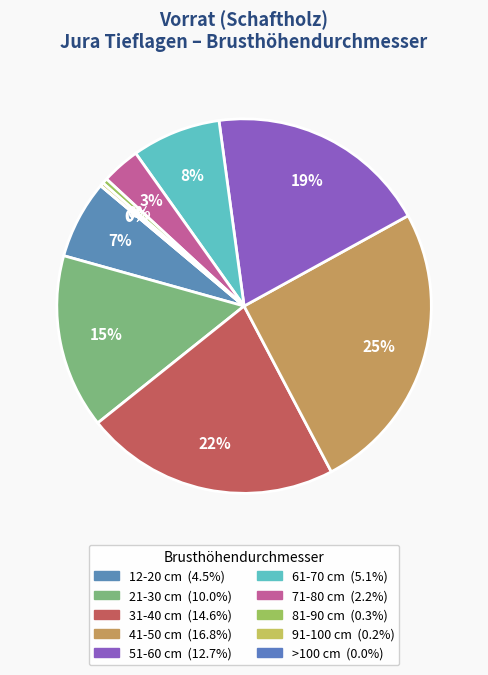

What is the largest slice in the pie chart?

41-50 cm